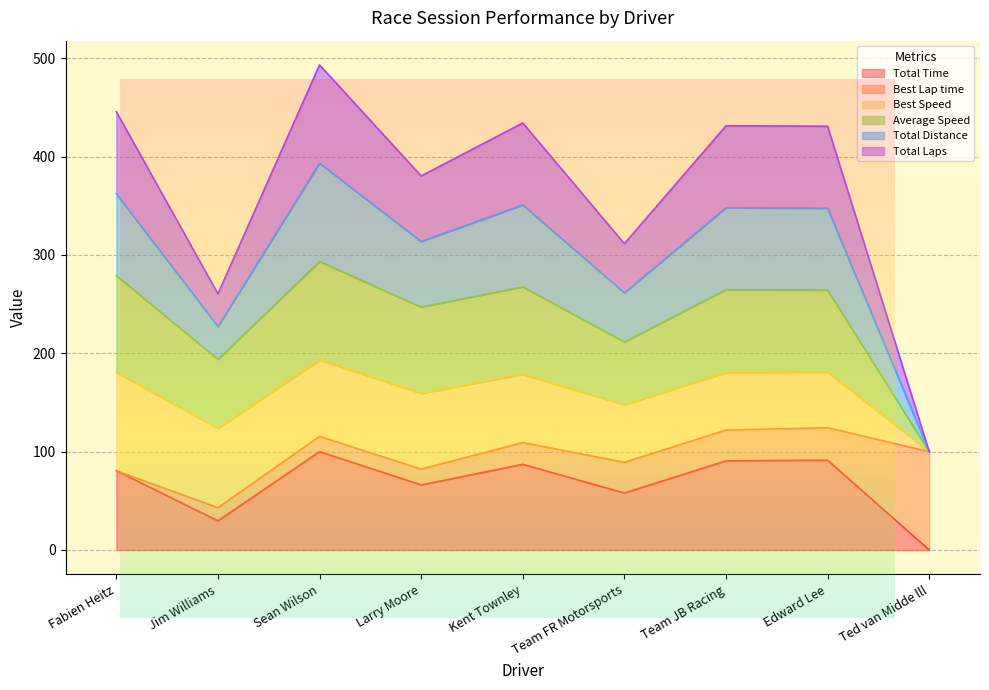

Which has a higher value, Jim Williams or Team FR Motorsports?

Team FR Motorsports